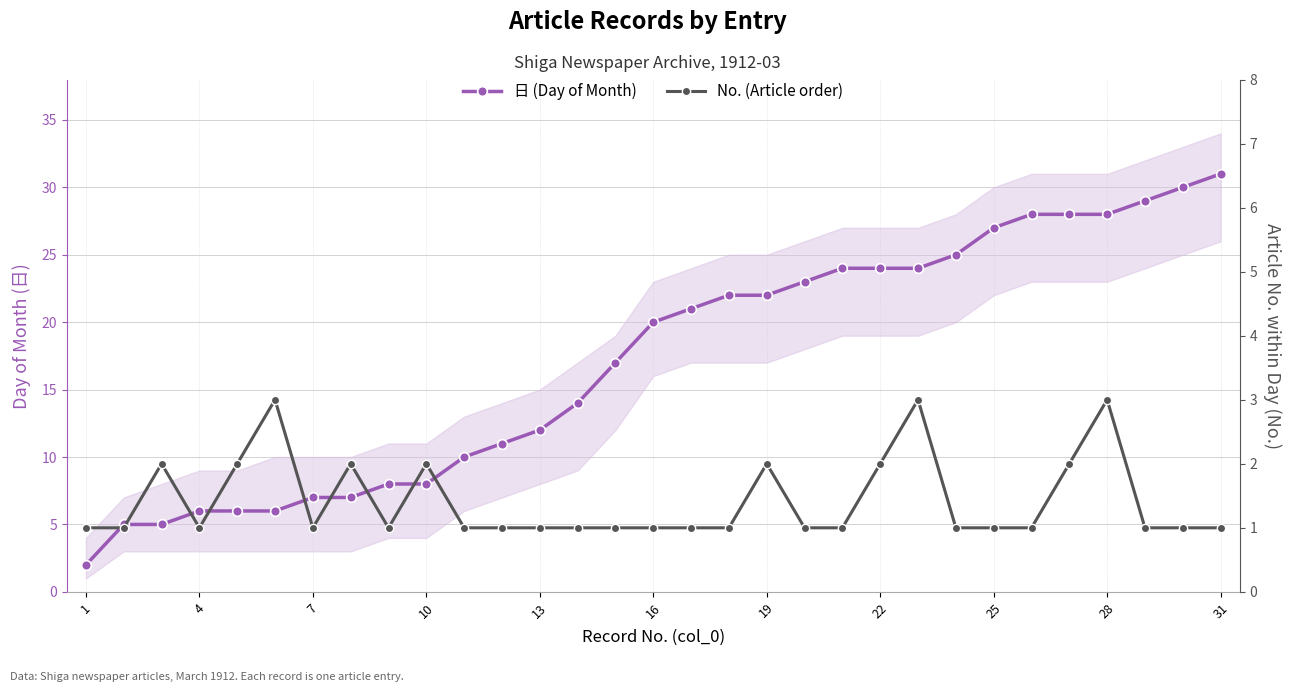

What are all the series names shown in the legend?

日 (Day of Month), No. (Article order)